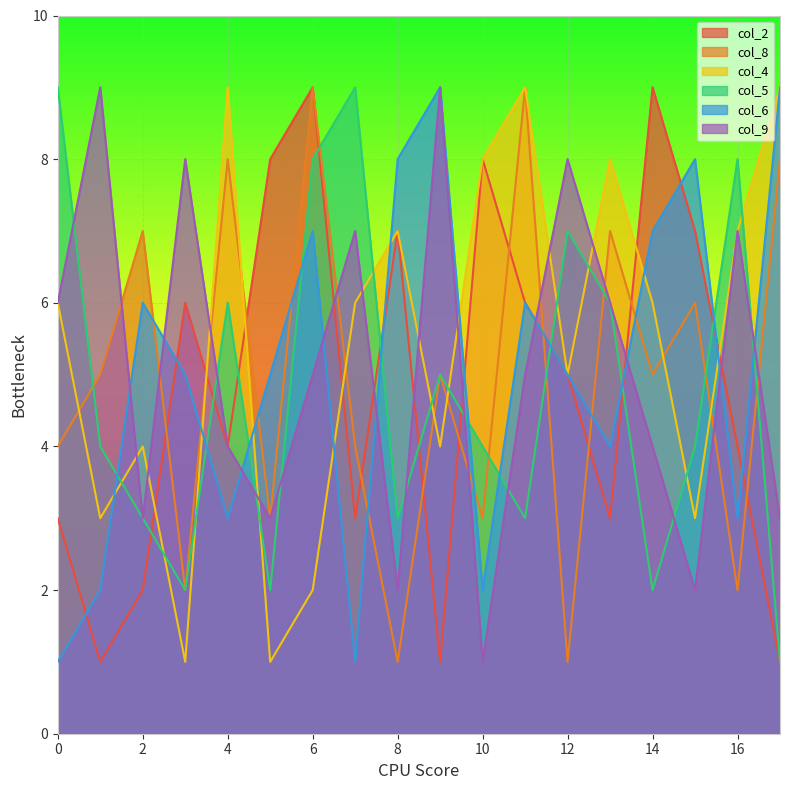

What is the difference between the second highest and minimum values in the col_6 series?

8